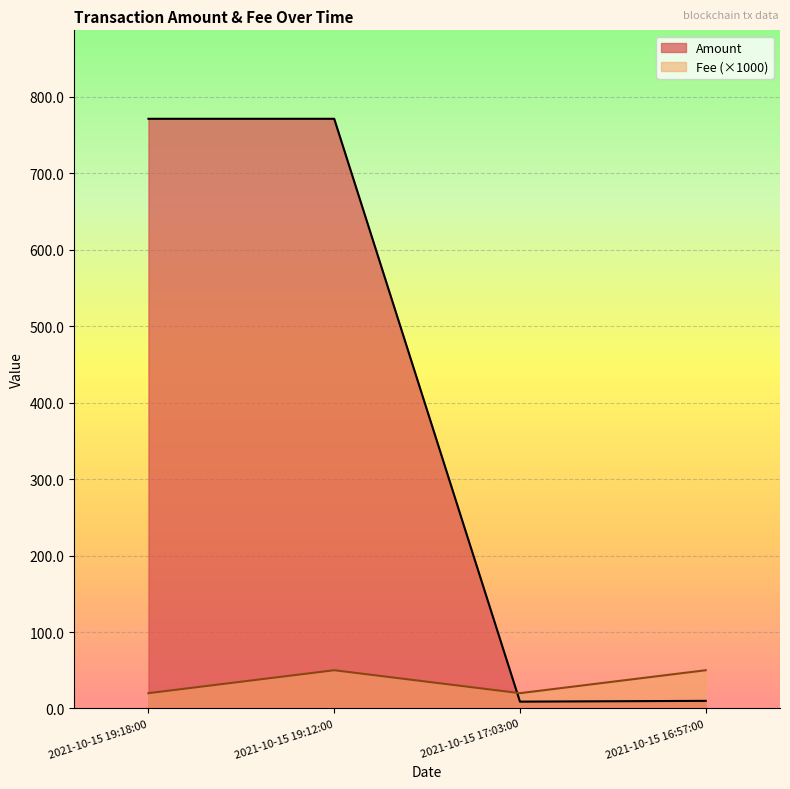

What is the sum of all Amount values?

1561.5